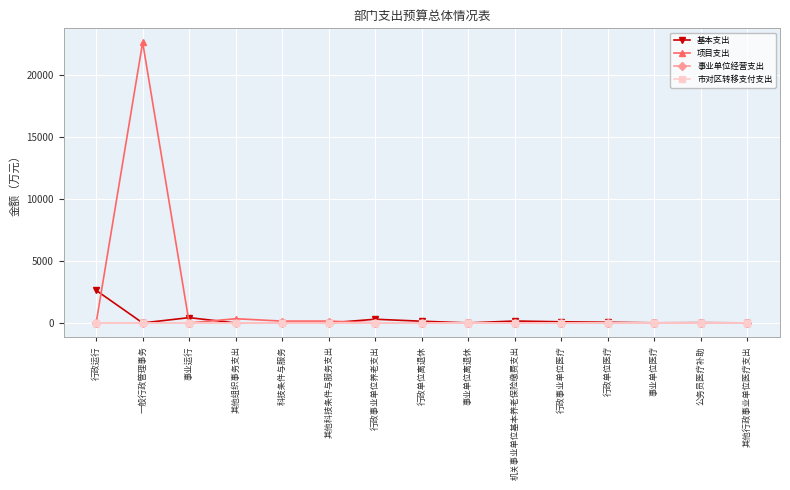

Which has a higher value, 事业单位医疗 or 其他科技条件与服务支出?

事业单位医疗